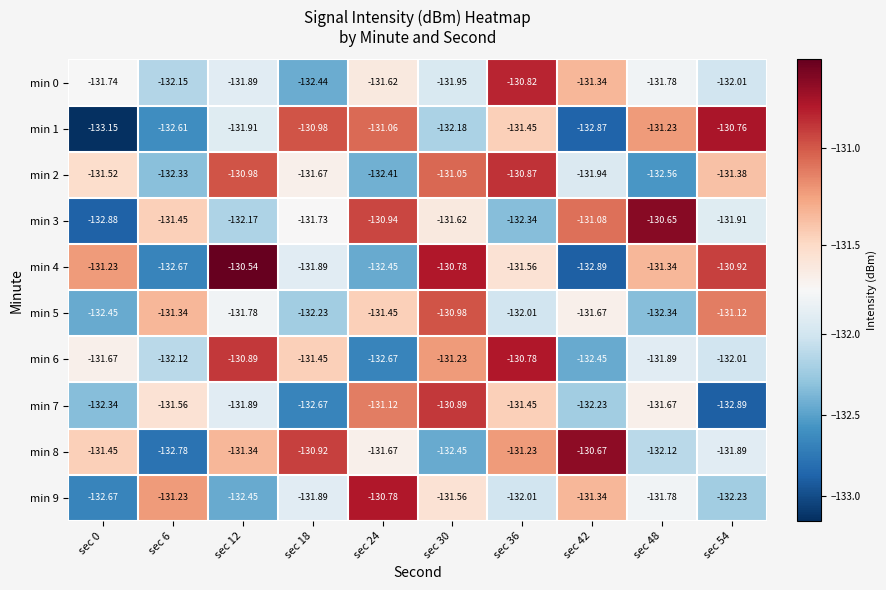

Which series has the widest spread of values?

min 1